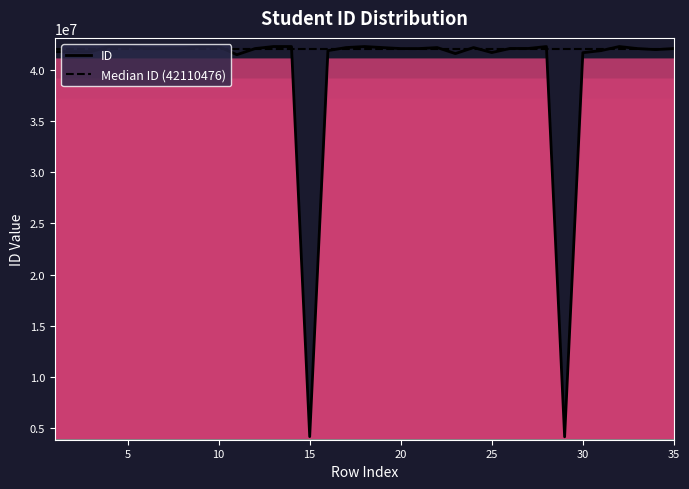

Which label corresponds to the smallest value in the chart?

29